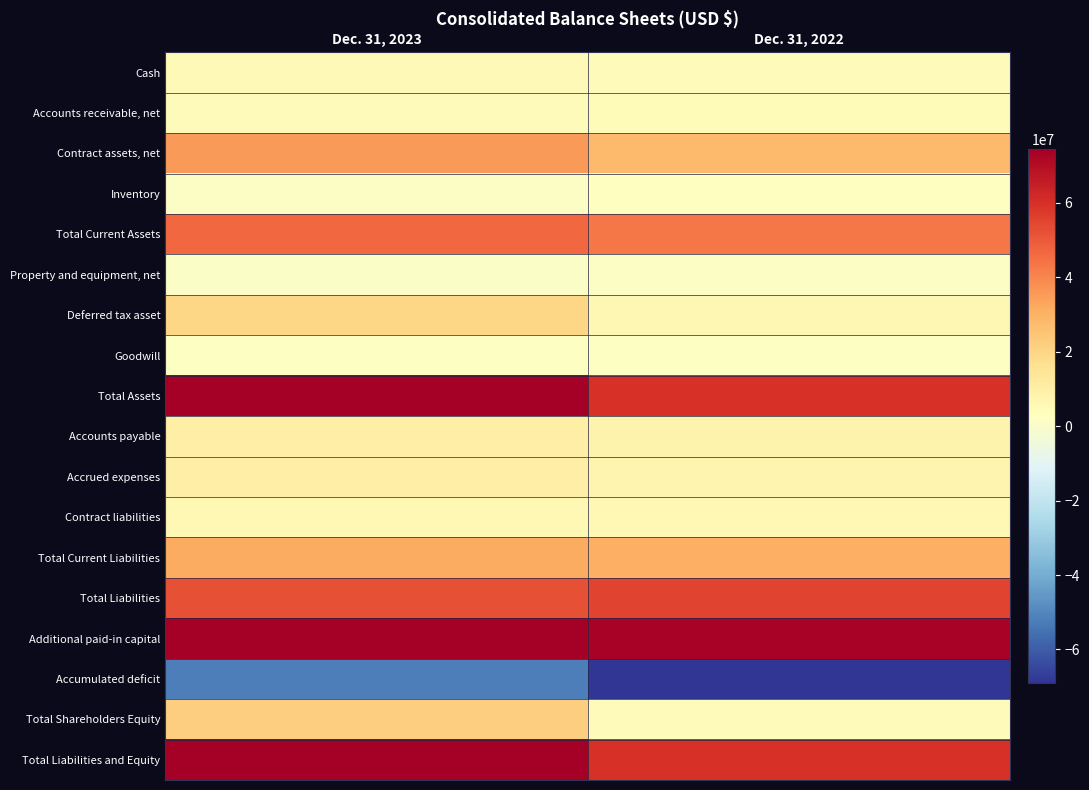

At which category does the chart reach its minimum across all series?

Dec. 31, 2022